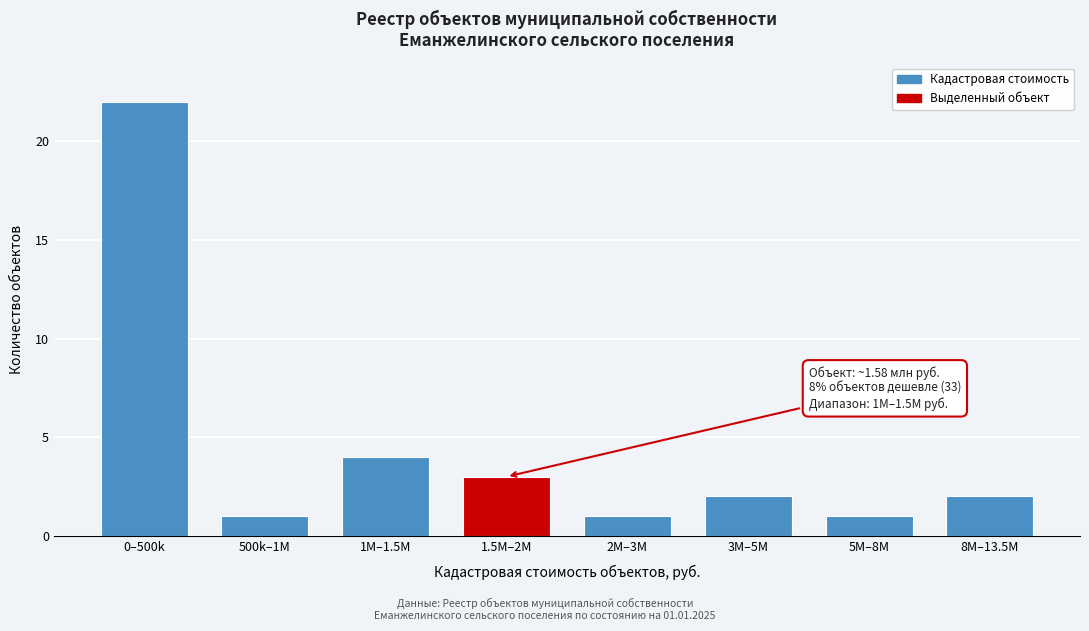

Reading left to right, what are all the values shown in this chart?

22	1	4	3	1	2	1	2